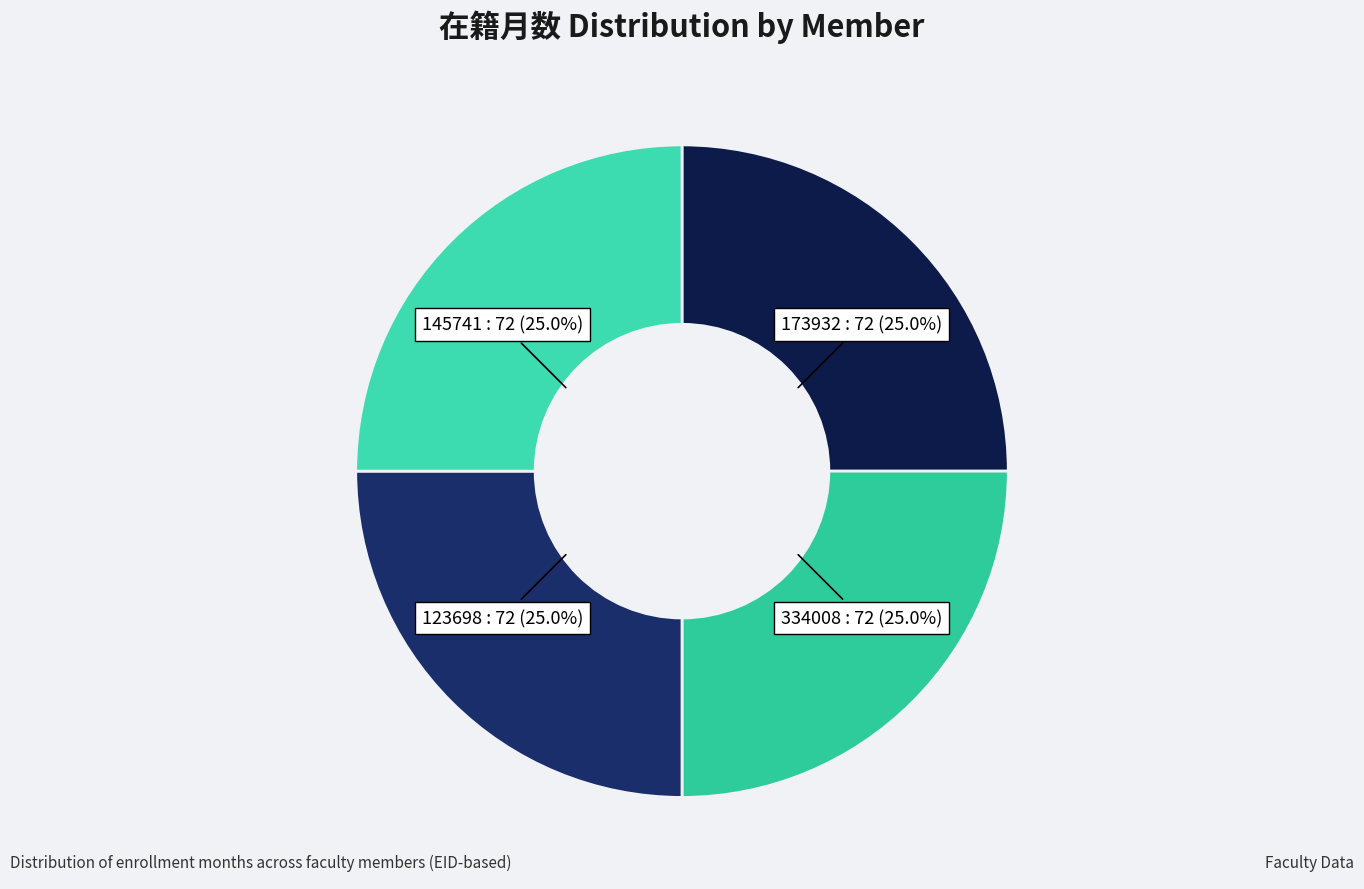

How many segments does this pie chart have?

4